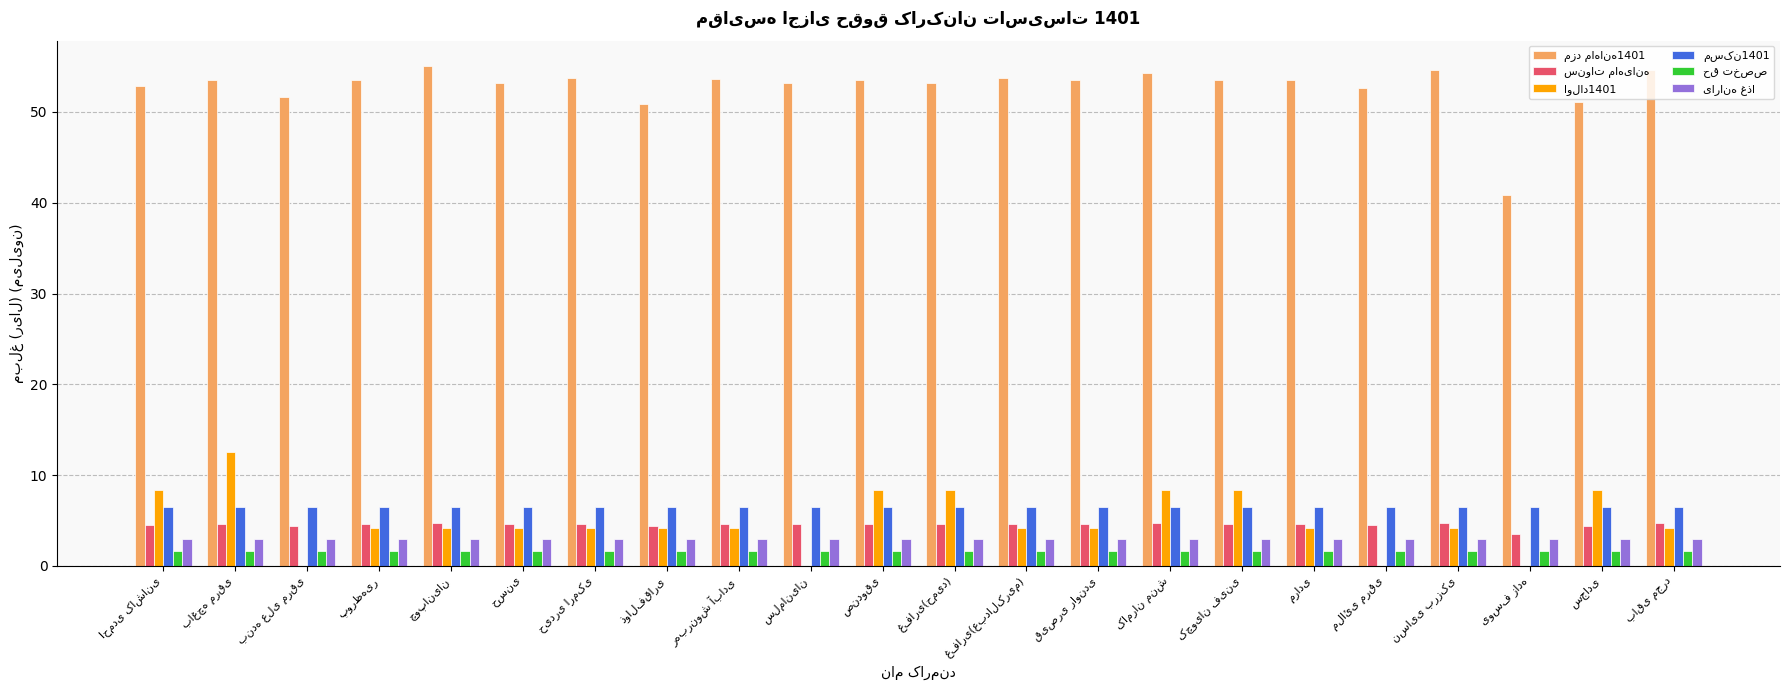

What is the greatest value displayed?

55.1